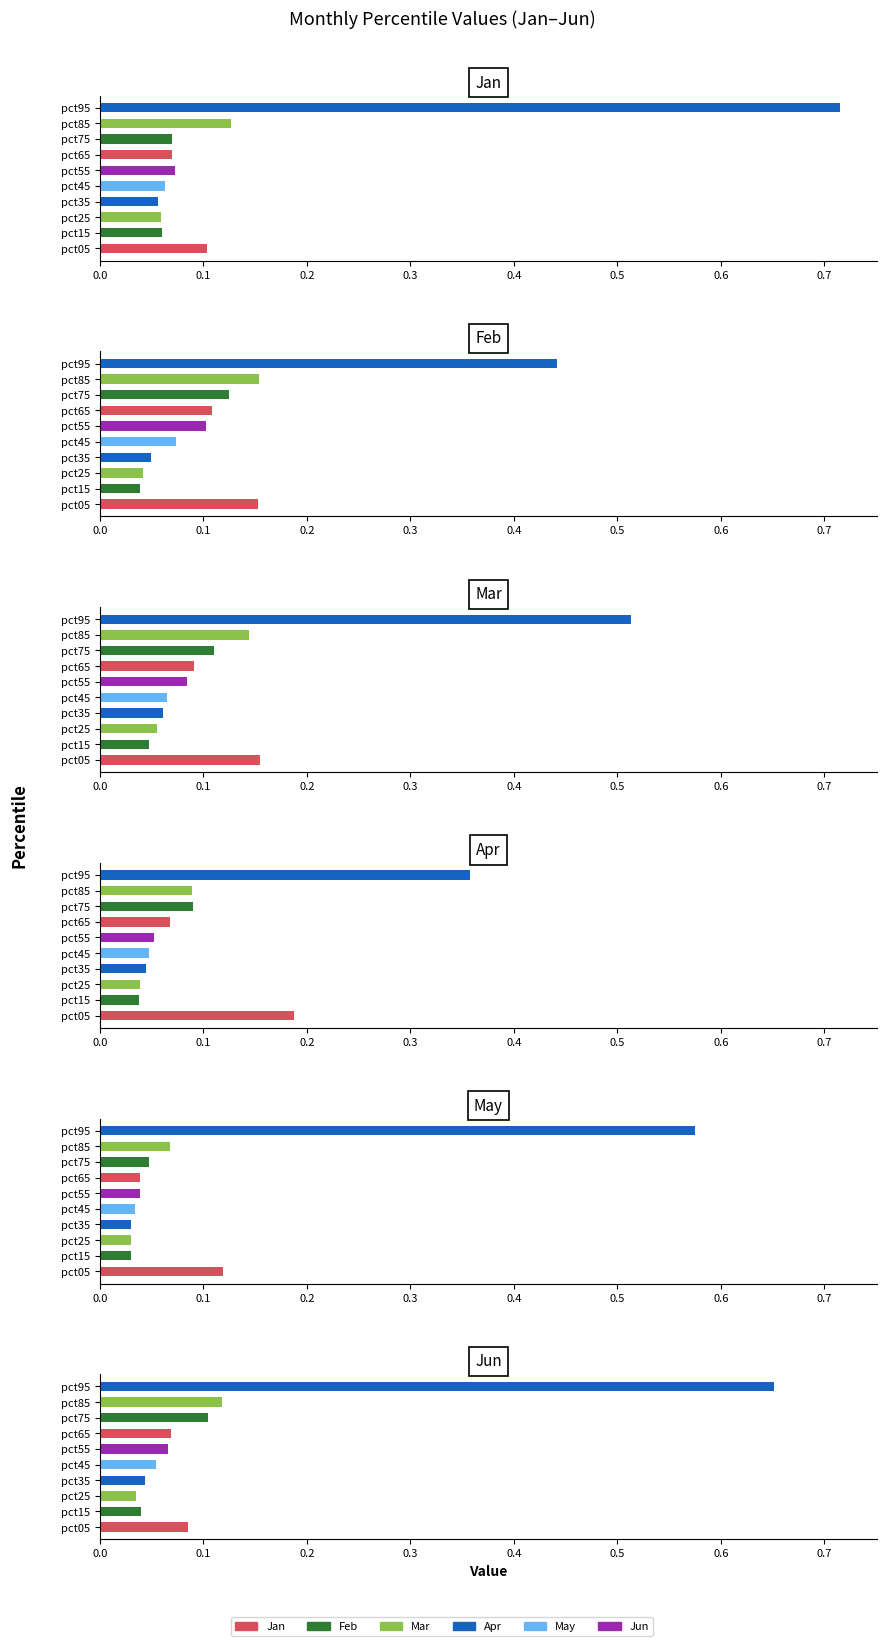

The Feb series shows 0.0 at pct25. True or false?

False